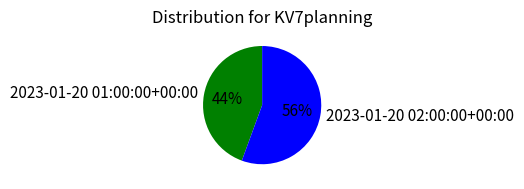

Rank the categories by value from lowest to highest.

2023-01-20 01:00:00+00:00, 2023-01-20 02:00:00+00:00